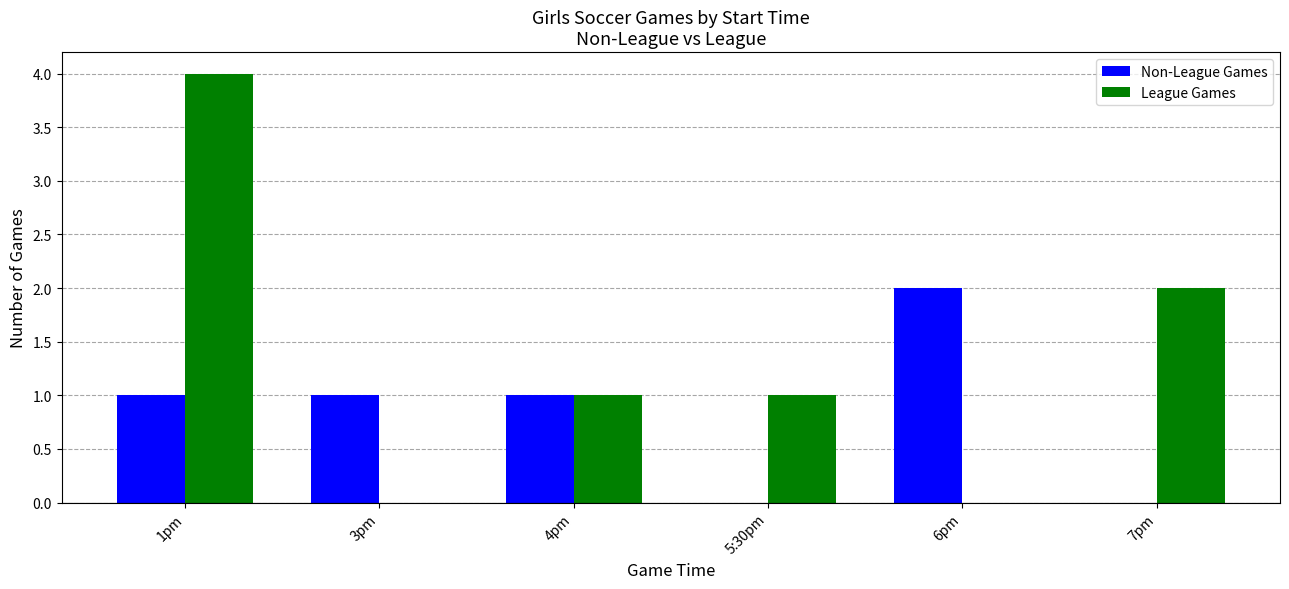

Count the number of categories in the chart.

6